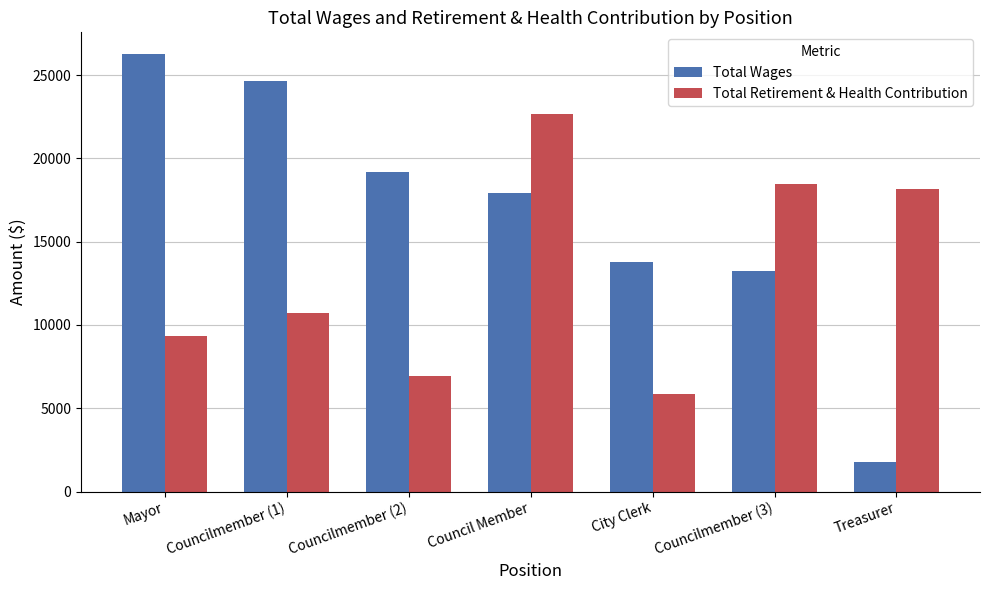

What is the highest value of the Total Retirement & Health Contribution series?

22658